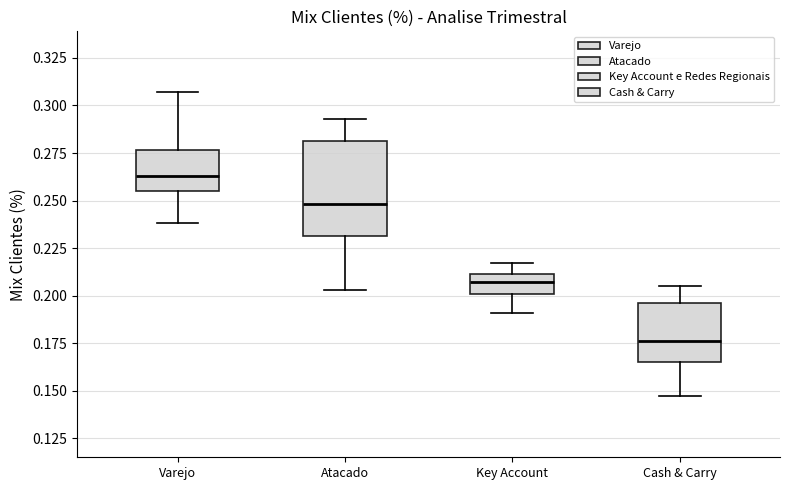

Reading left to right, read every box against the y-axis: the position of its median line, the range the box covers, and the ends of its whiskers. The values are not printed on the chart, so give them approximately, as read against the axis.

Varejo: median 0.265, box 0.255 to 0.275, whiskers 0.240 to 0.305
Atacado: median 0.250, box 0.230 to 0.280, whiskers 0.205 to 0.295
Key Account: median 0.205, box 0.200 to 0.210, whiskers 0.190 to 0.215
Cash & Carry: median 0.175, box 0.165 to 0.195, whiskers 0.145 to 0.205